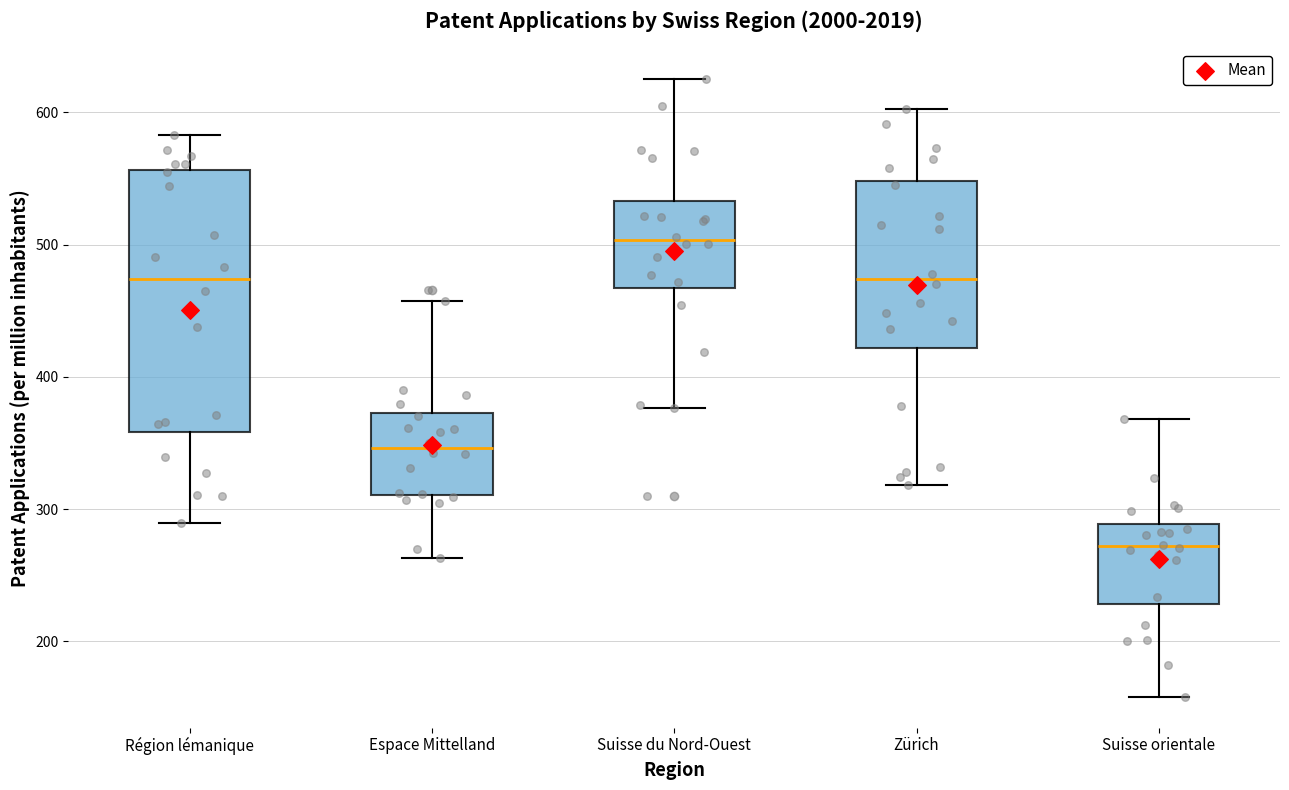

Which box's median line is the lowest?

Suisse orientale